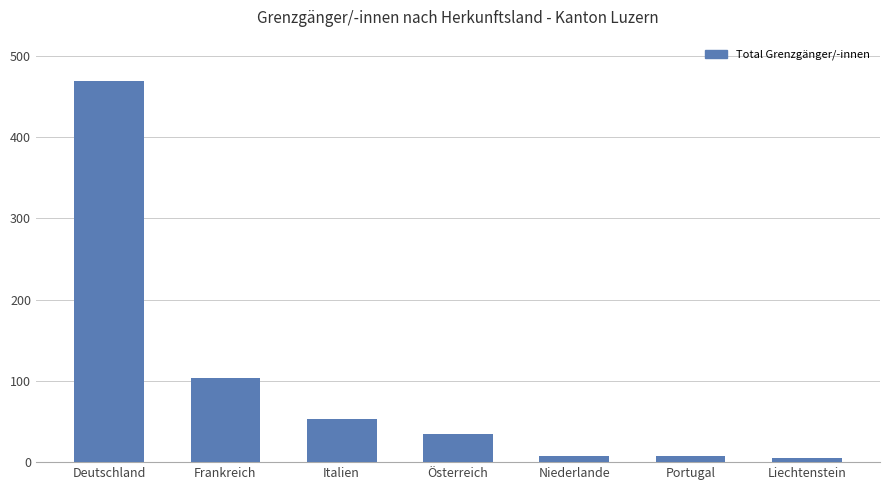

The chart shows a value of 79 at Italien. True or false?

False